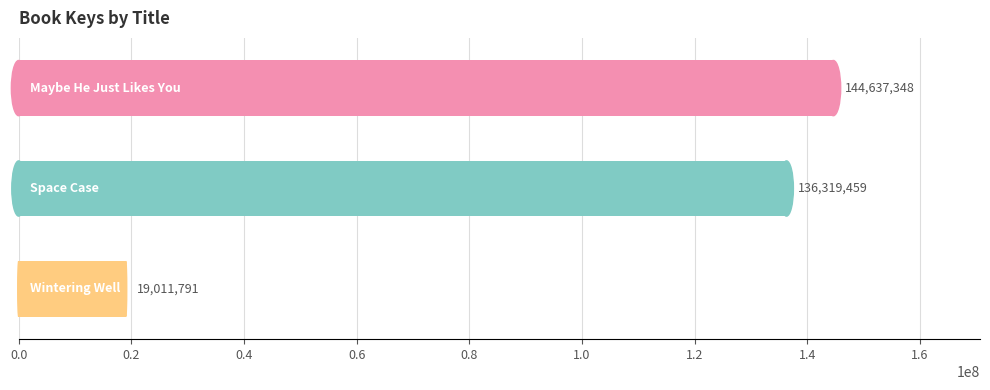

What is the difference between the maximum and minimum values?

125625557